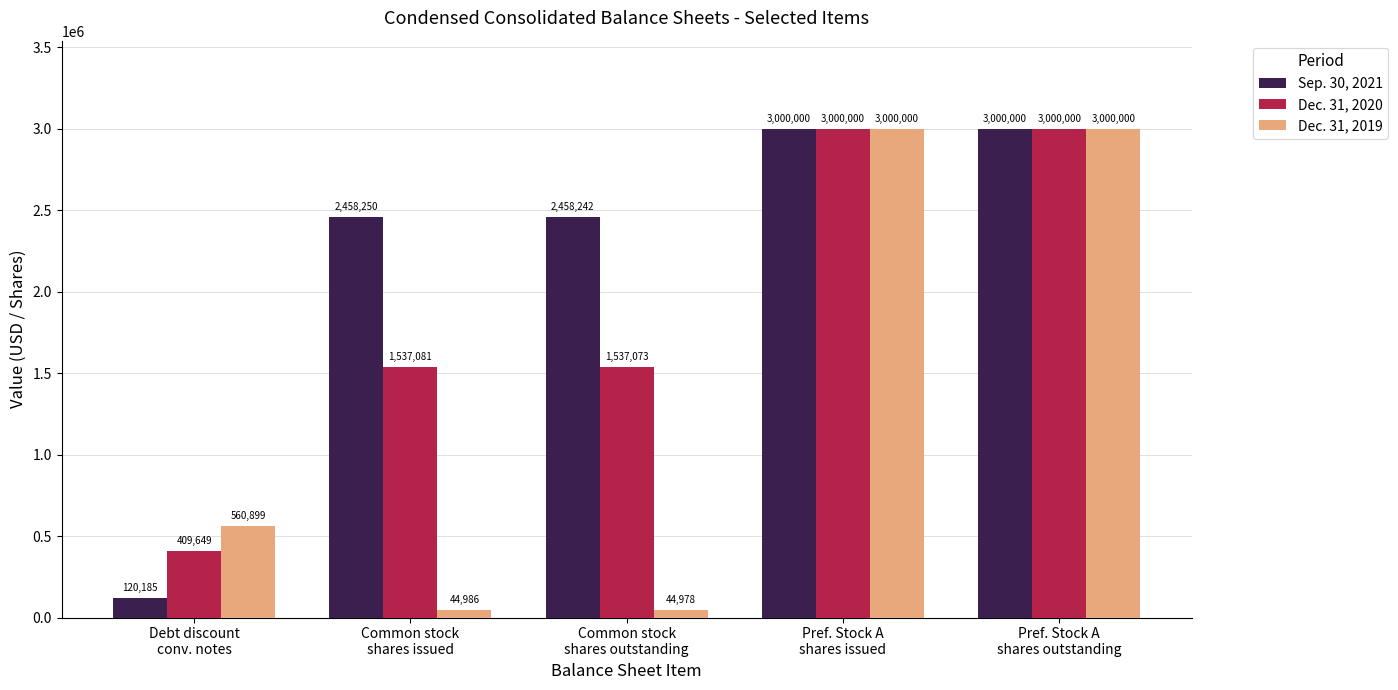

Does the chart contain any negative values?

No